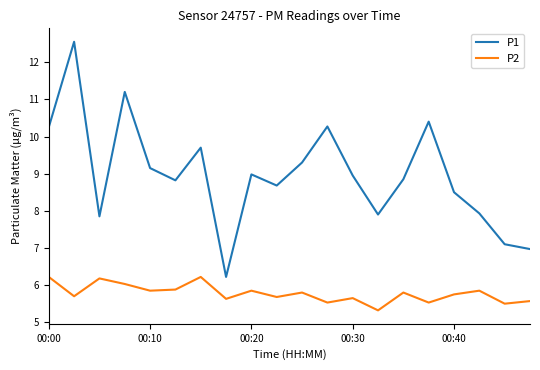

What are all the series names shown in the legend?

P1, P2